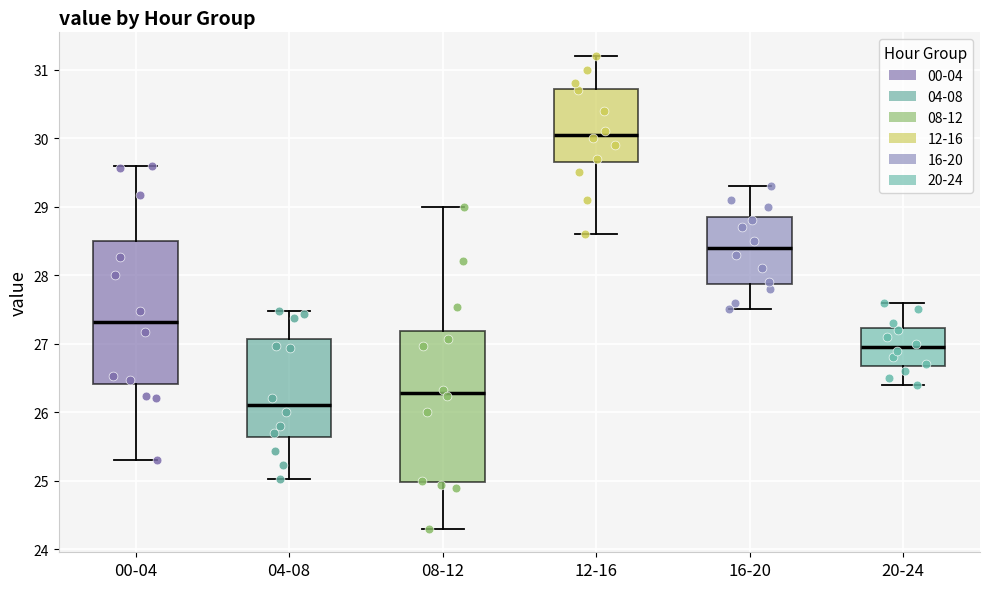

Comparing the boxes themselves (not the whiskers), which one is the tallest?

08-12